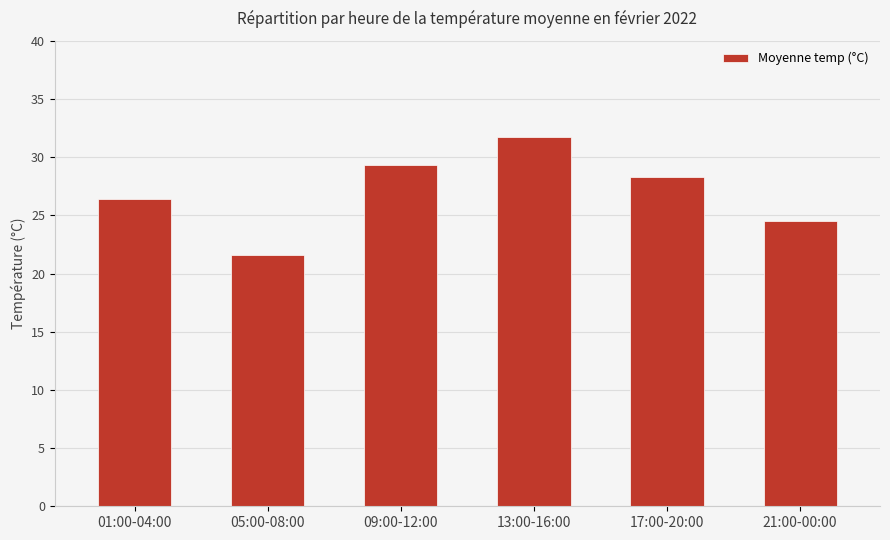

Which has a higher value, 05:00-08:00 or 21:00-00:00?

21:00-00:00